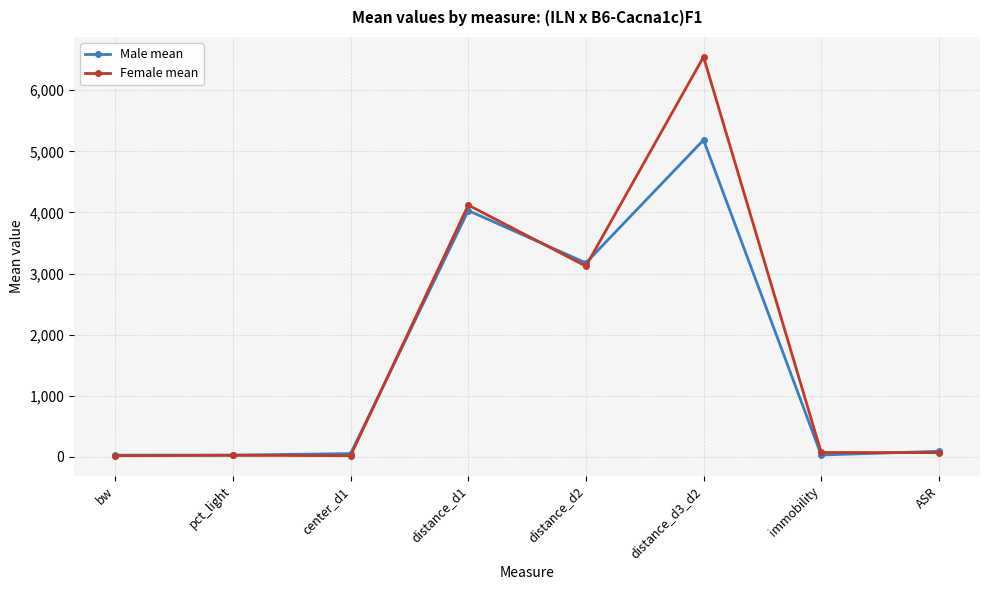

At which label does Male mean reach its peak?

distance_d3_d2